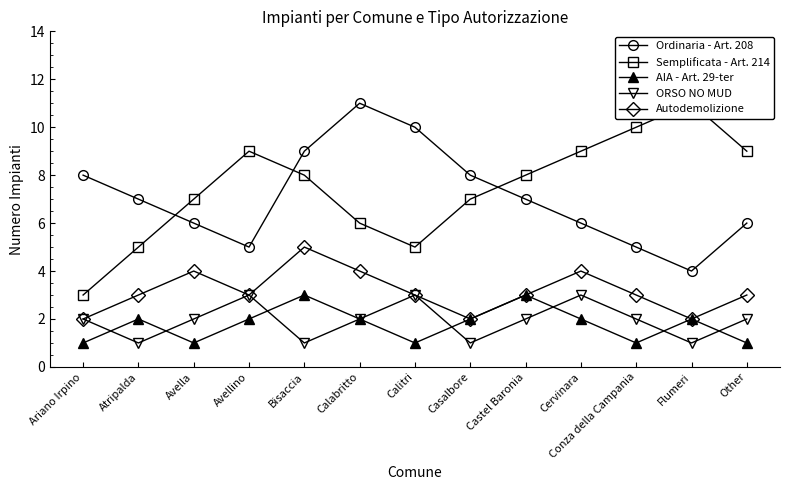

How many interior local peaks does the ORSO NO MUD series have?

3